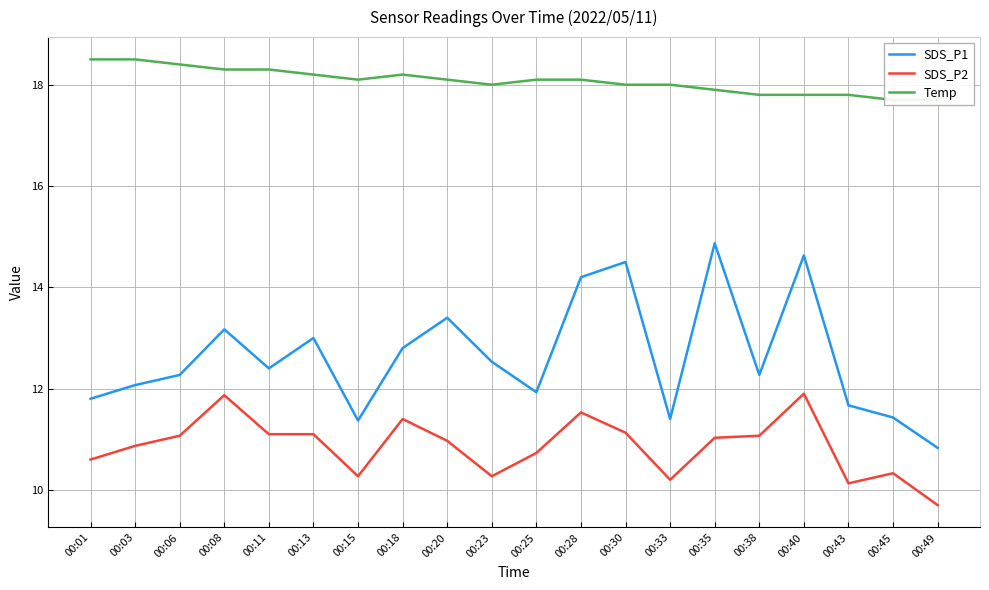

What is the difference between the second highest and second lowest values in the SDS_P1 series?

3.3